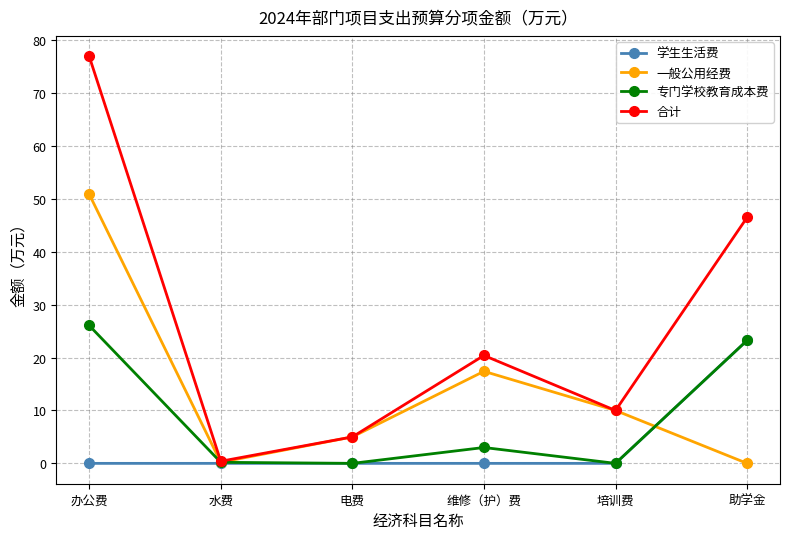

What is the approximate value of 一般公用经费 at 办公费?

50.9